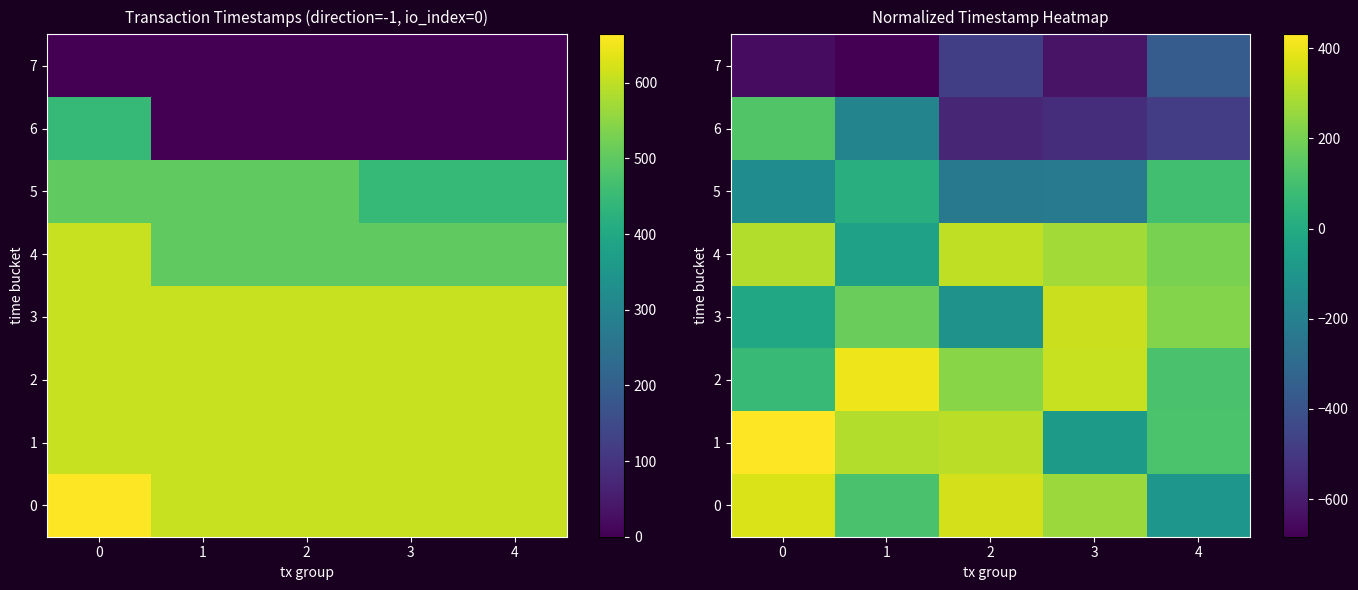

How many data points in 6 are above -479?

2